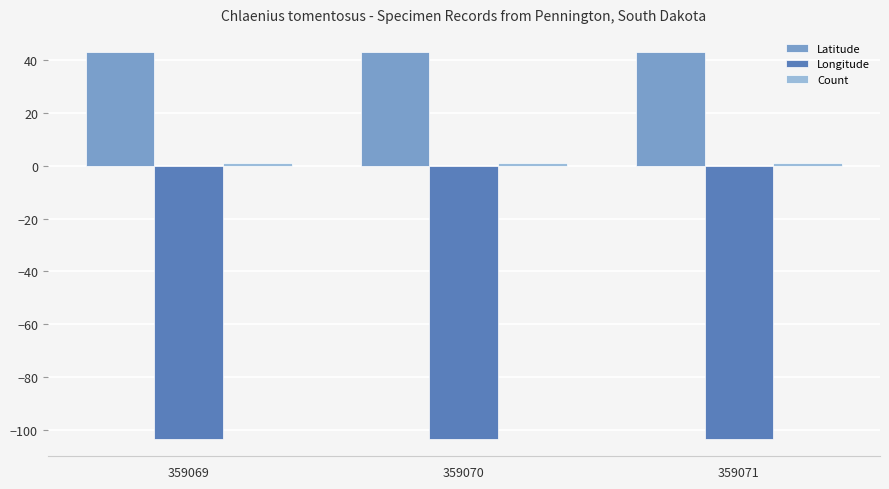

Which series has the largest total across all categories?

Latitude